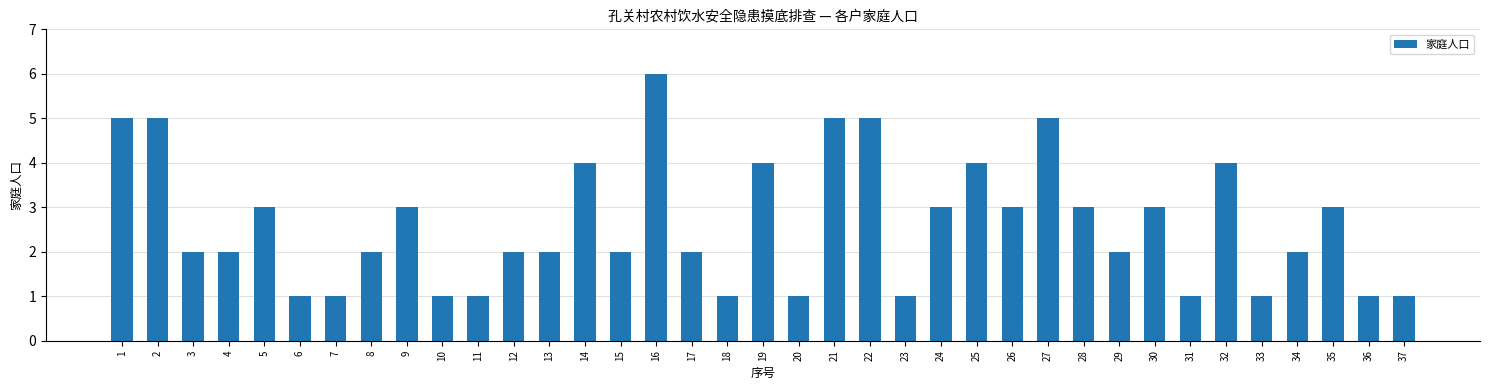

At which category does the chart reach its peak across all series?

16